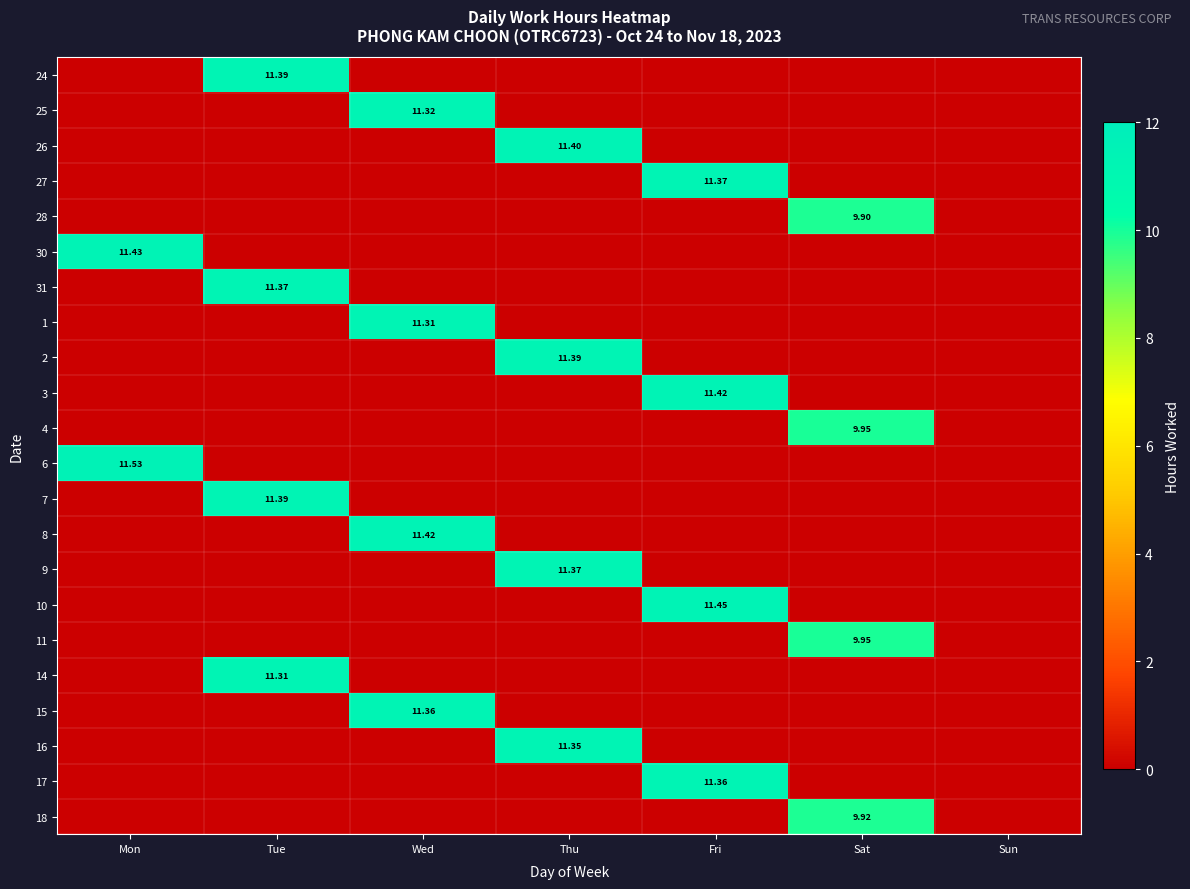

At Sat, list the series in order from smallest to largest.

24, 25, 26, 27, 30, 31, 1, 2, 3, 6, 7, 8, 9, 10, 14, 15, 16, 17, 28, 18, 4, 11